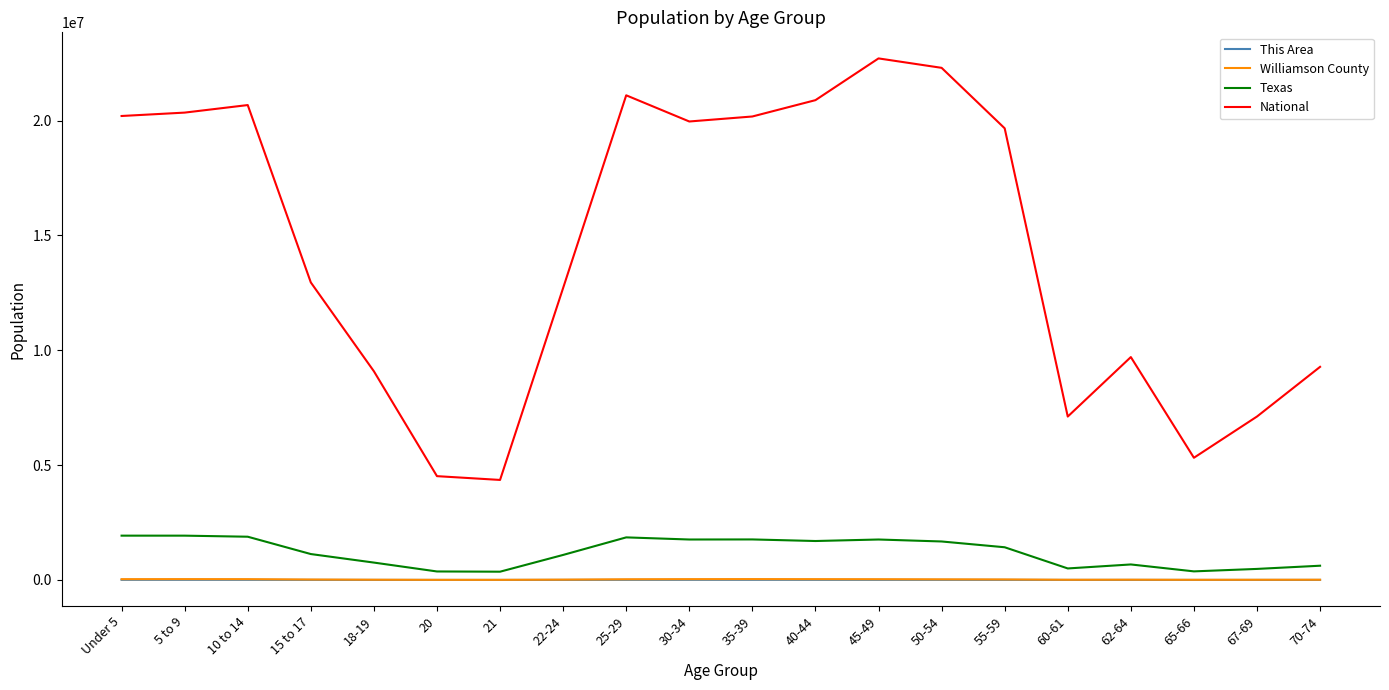

What is the maximum value for Texas?

1928473